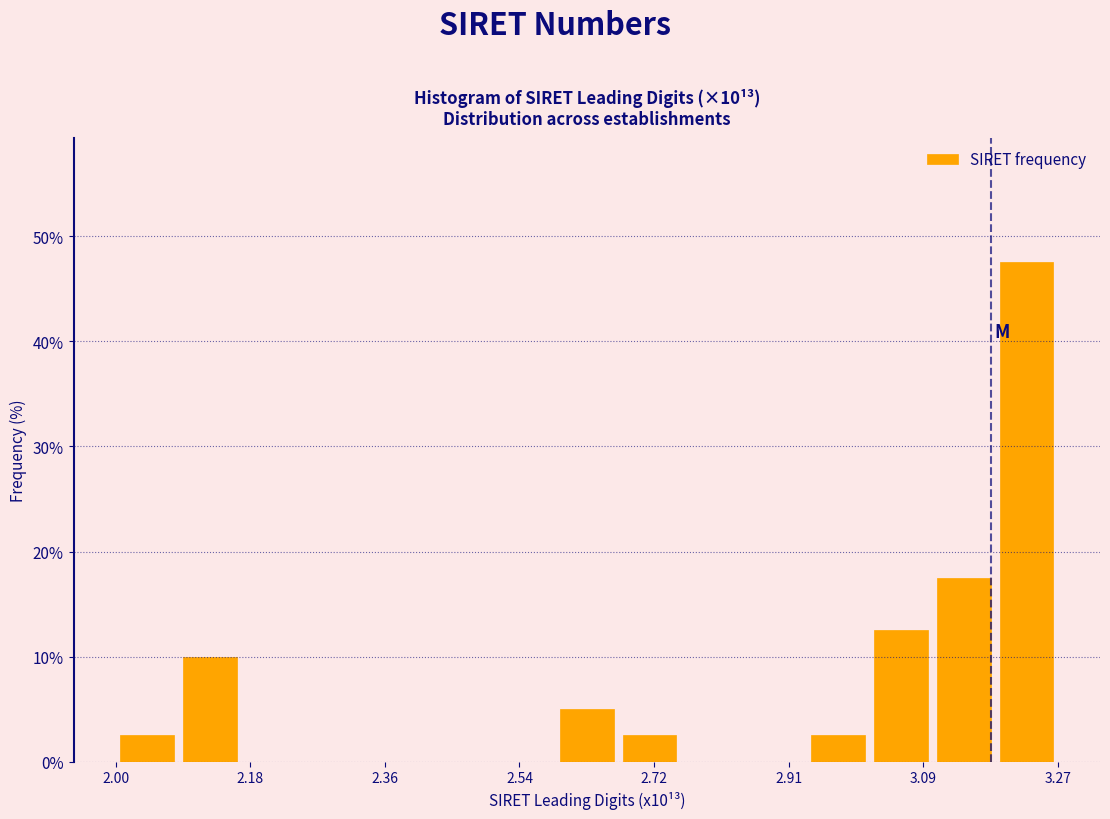

Over which range of the x-axis is the bar tallest?

3.18 to 3.26